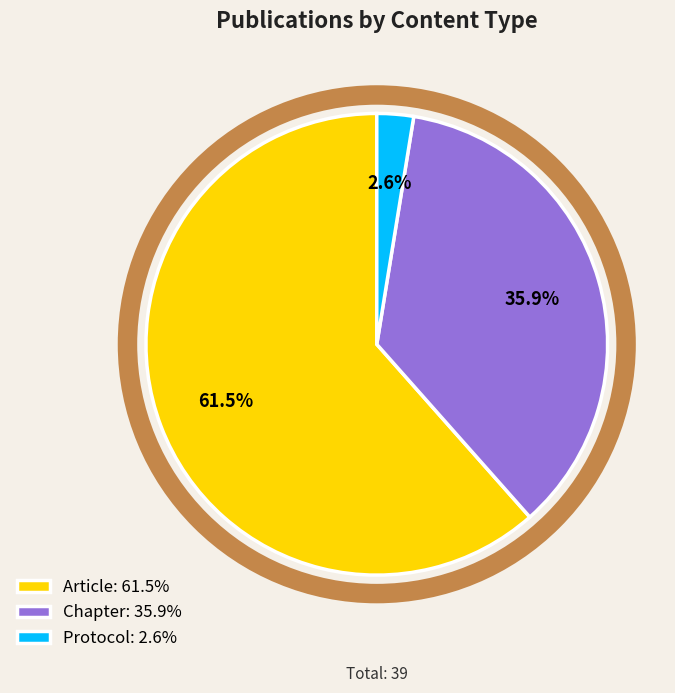

What percentage is NOT represented by Article: 61.5%?

38.5%